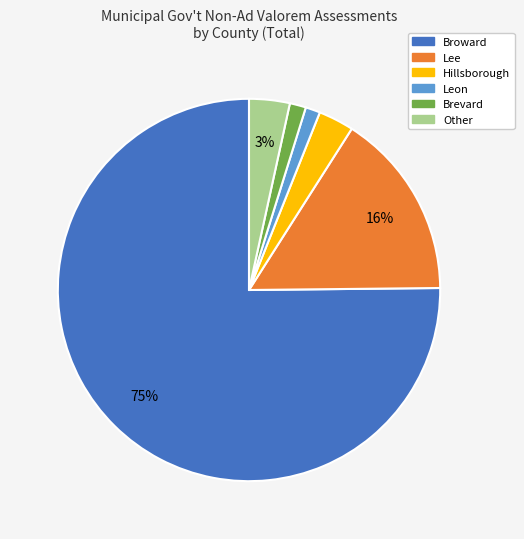

True or false: Broward accounts for 81% of the total.

False